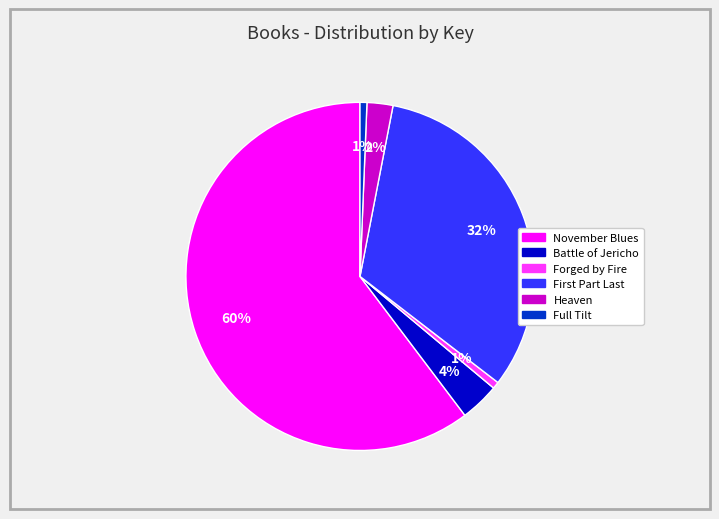

What is the largest slice in the pie chart?

November Blues